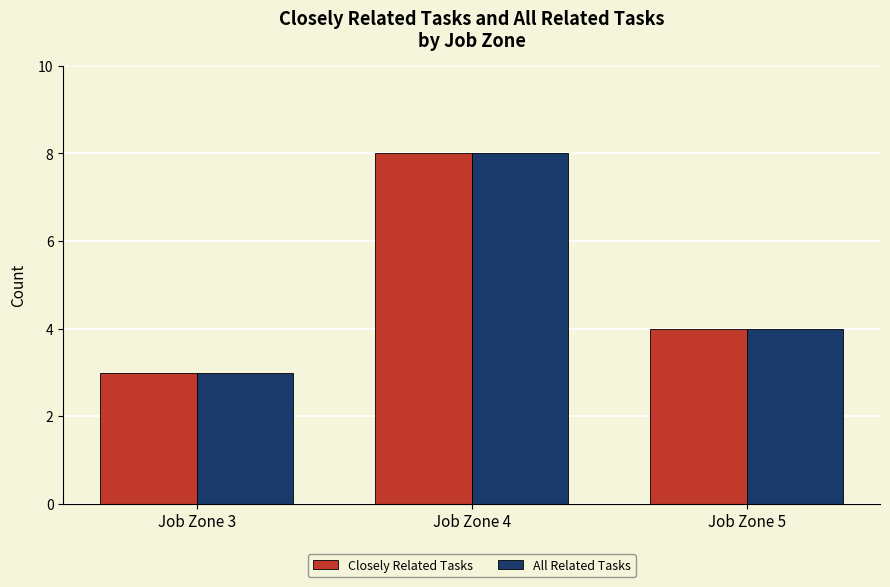

How many distinct data groups are displayed?

2